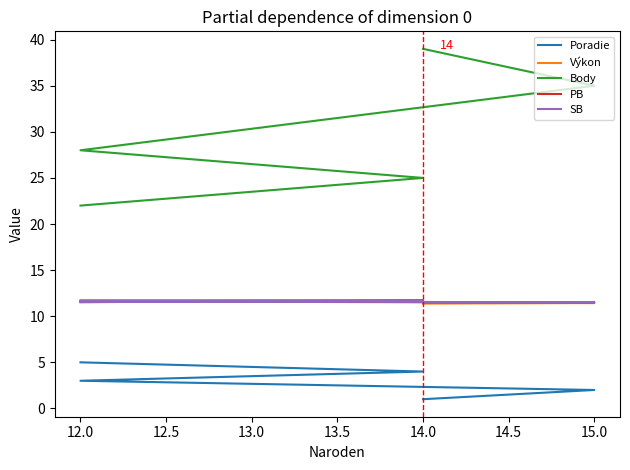

What is the label of the 1st point from the left?

14.0